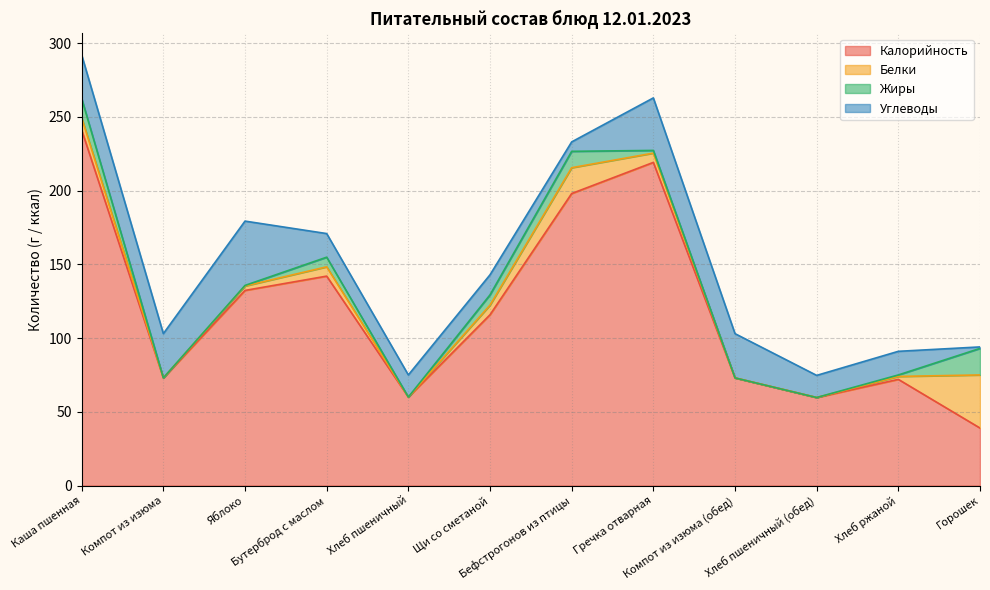

What is the spread (max minus min) of values at Каша пшенная?

232.7